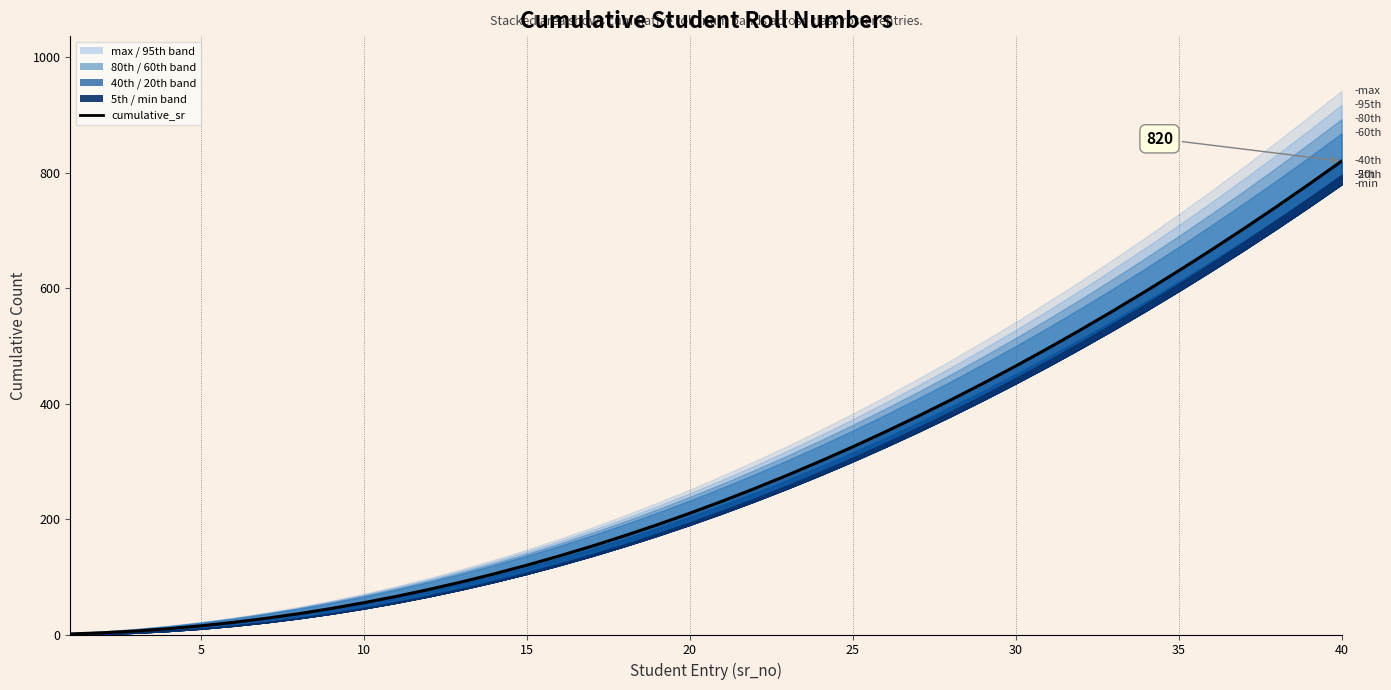

What is the sum of all values?

11480